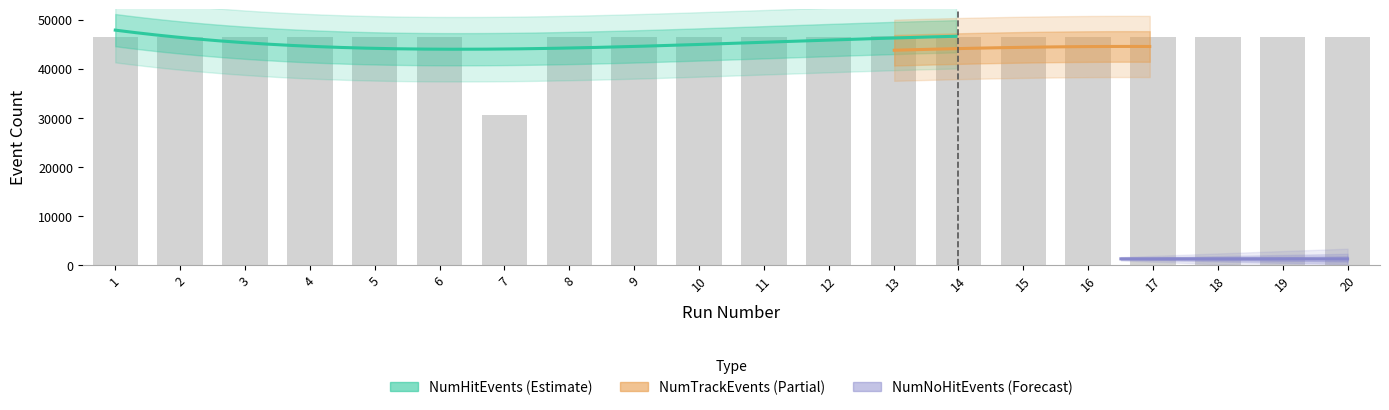

Where is NumHitEvents nearest to the value 38518?

5